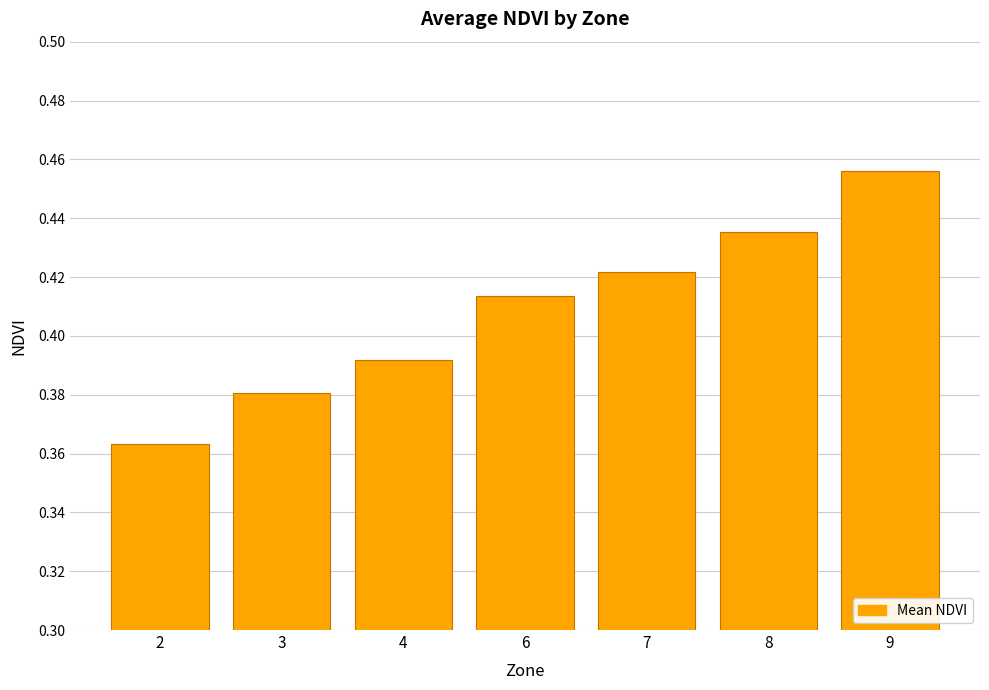

What is the difference between the second highest and second lowest values?

0.1